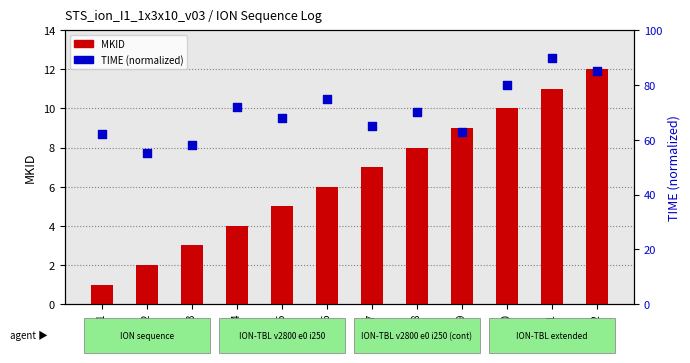

What is the total value across all series at Row 12?

97